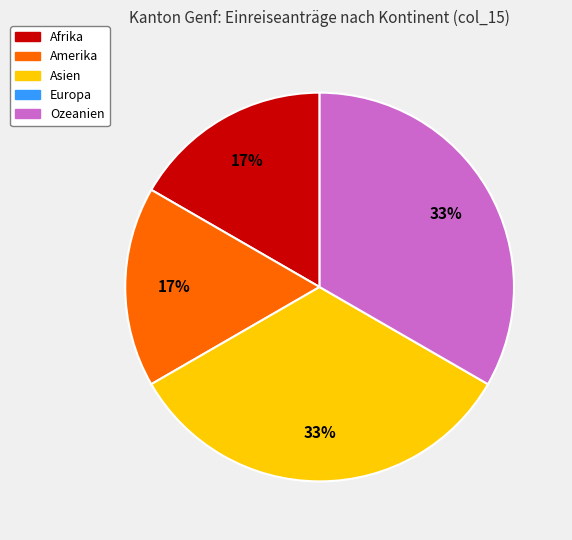

How many segments does this pie chart have?

4